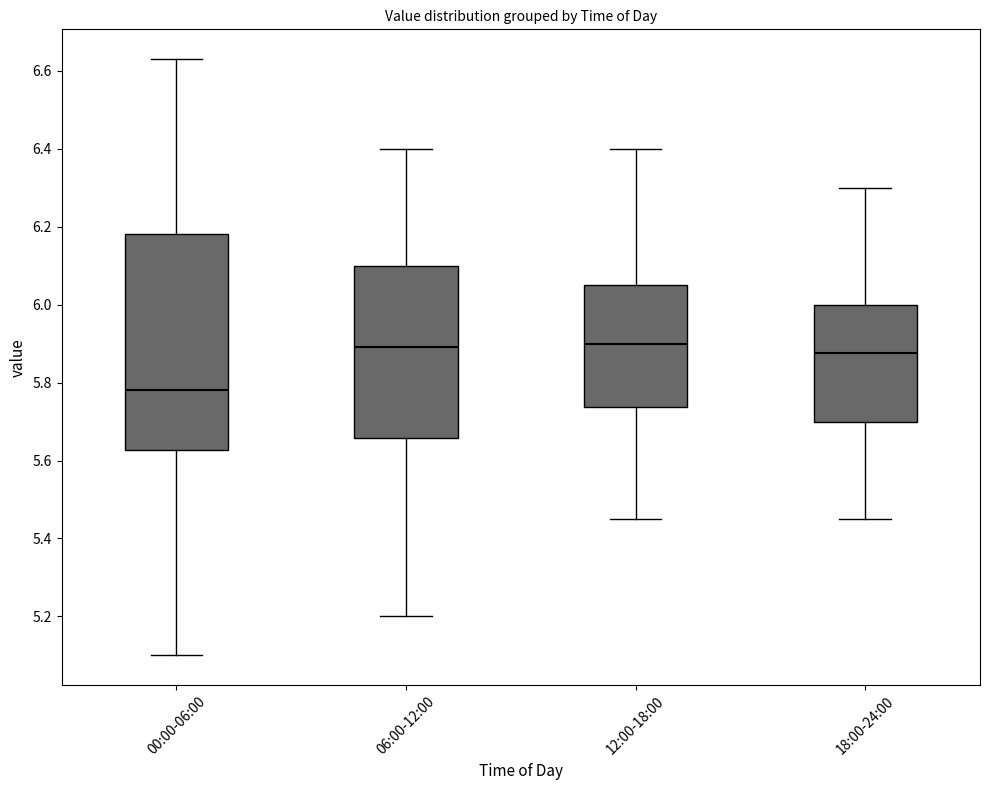

Reading left to right, read every box against the y-axis: the position of its median line, the range the box covers, and the ends of its whiskers. The values are not printed on the chart, so give them approximately, as read against the axis.

00:00-06:00: median 5.78, box 5.62 to 6.18, whiskers 5.10 to 6.64
06:00-12:00: median 5.90, box 5.66 to 6.10, whiskers 5.20 to 6.40
12:00-18:00: median 5.90, box 5.74 to 6.06, whiskers 5.46 to 6.40
18:00-24:00: median 5.88, box 5.70 to 6.00, whiskers 5.46 to 6.30